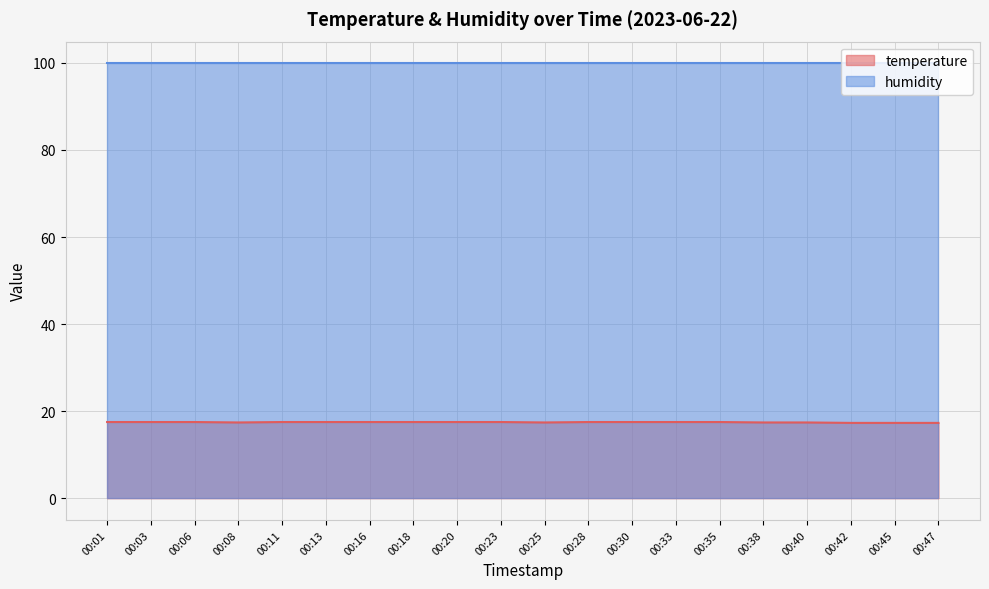

What is the difference between the highest and lowest values at 00:38?

82.5